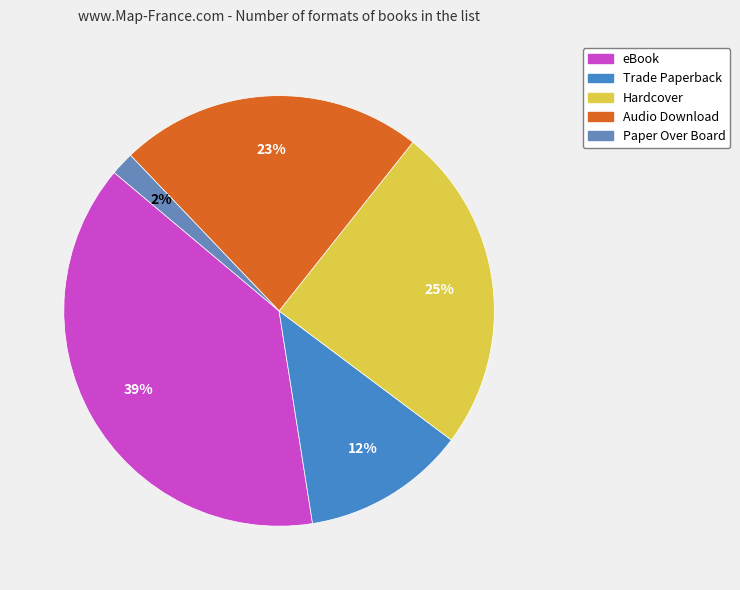

The Trade Paperback slice represents 1% of the pie. True or false?

False